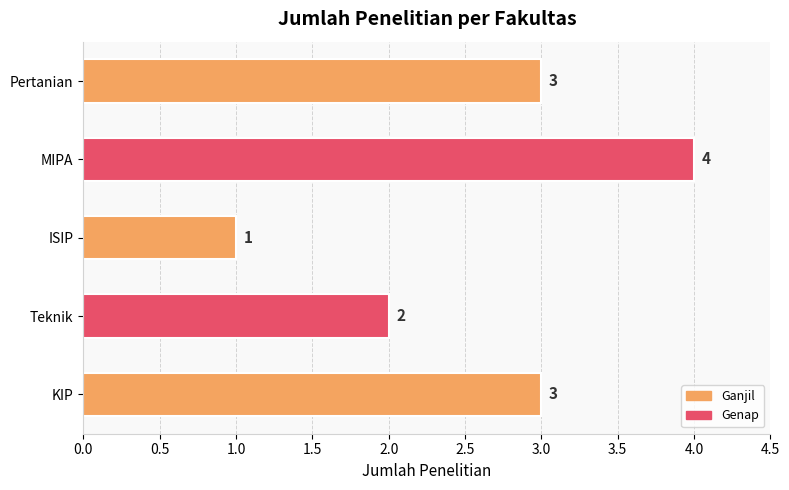

Reading top to bottom, transcribe all the data shown in this chart.

3	4	1	2	3